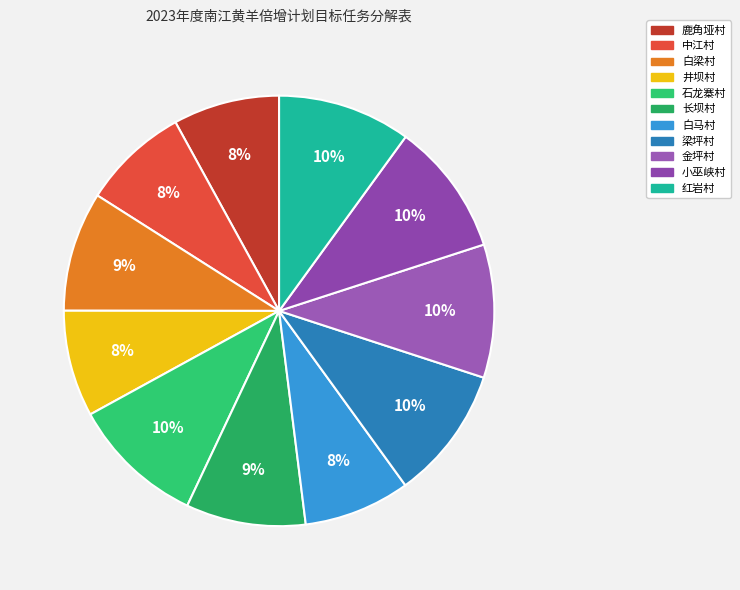

To the nearest percent, what is the difference between the largest and smallest slice percentages?

2%